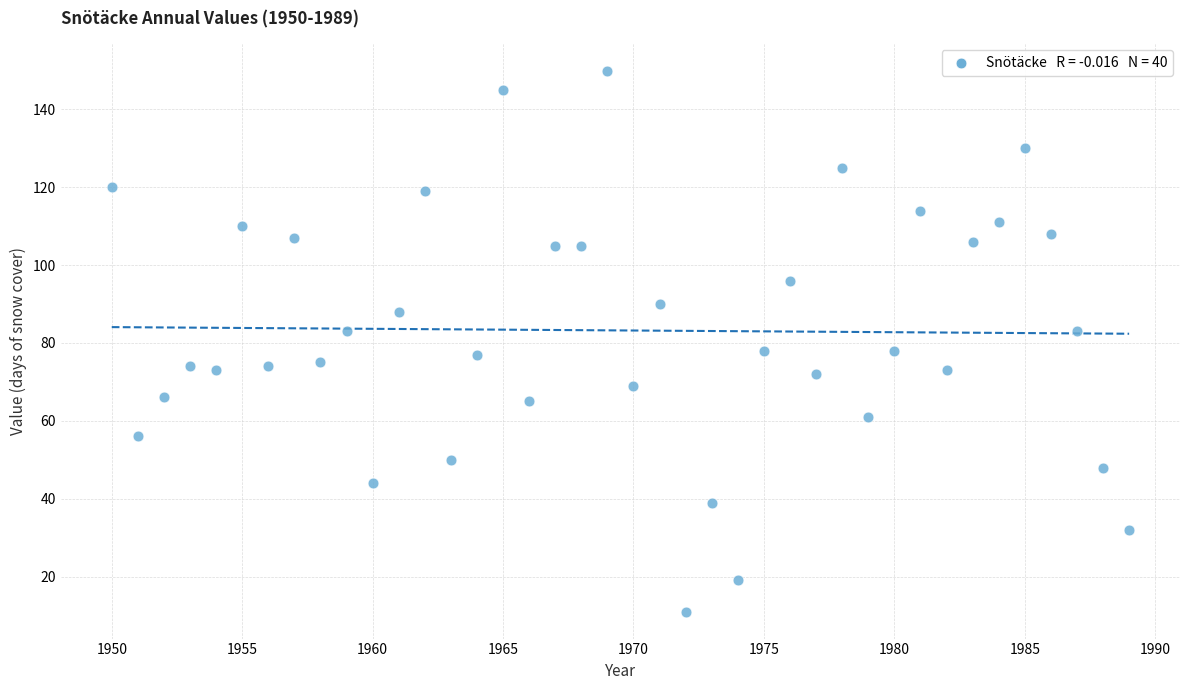

What is the range of X values (max minus min)?

39